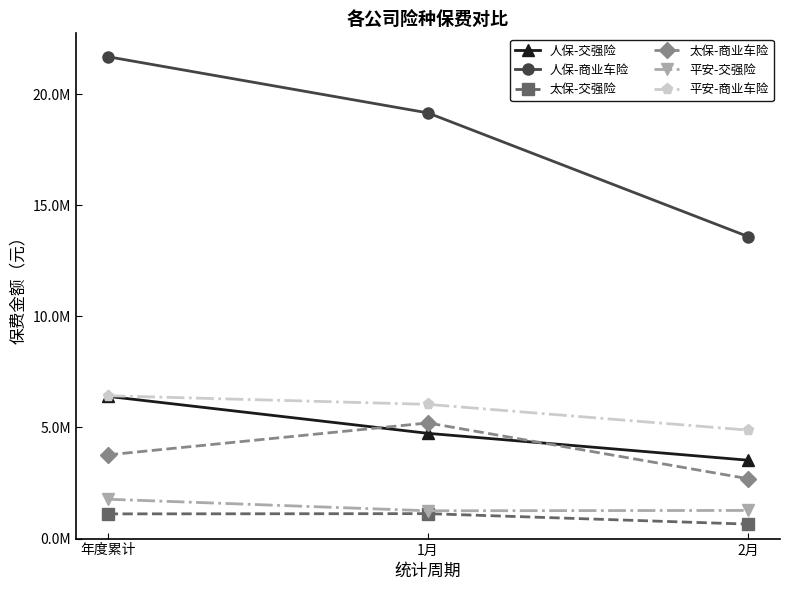

What is the sum of the 太保-商业车险 values at 2月 and 1月?

7897613.7